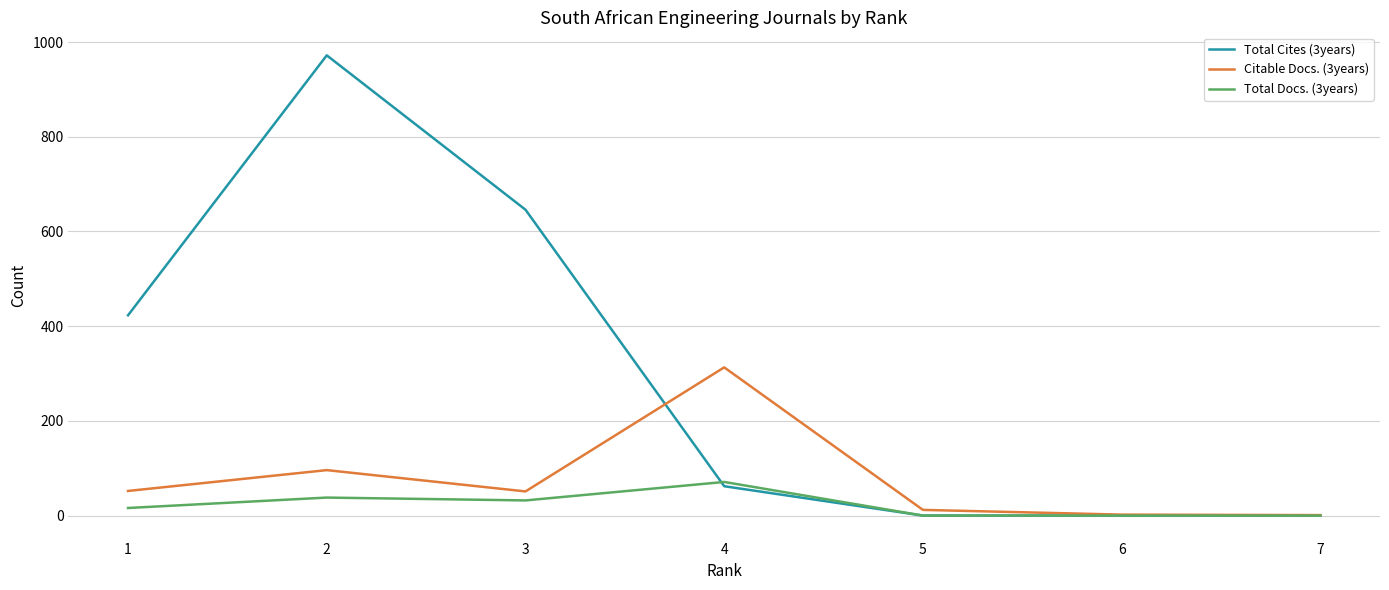

Rank the series at 2 from lowest to highest value.

Total Docs. (3years), Citable Docs. (3years), Total Cites (3years)